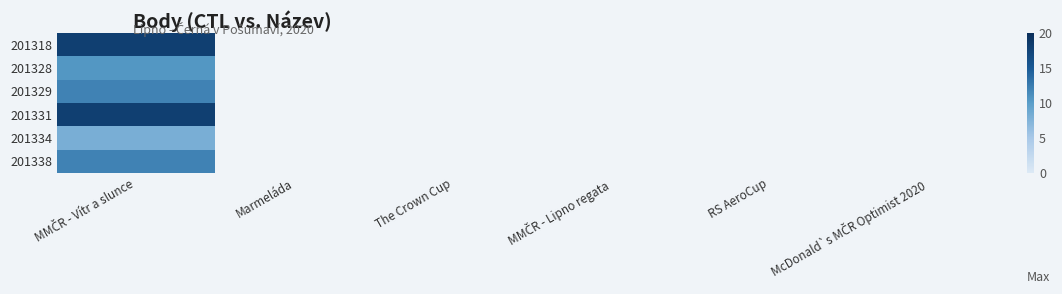

Is the value of 201318 at The Crown Cup greater than the value of 201328 at MMČR - Vítr a slunce?

No